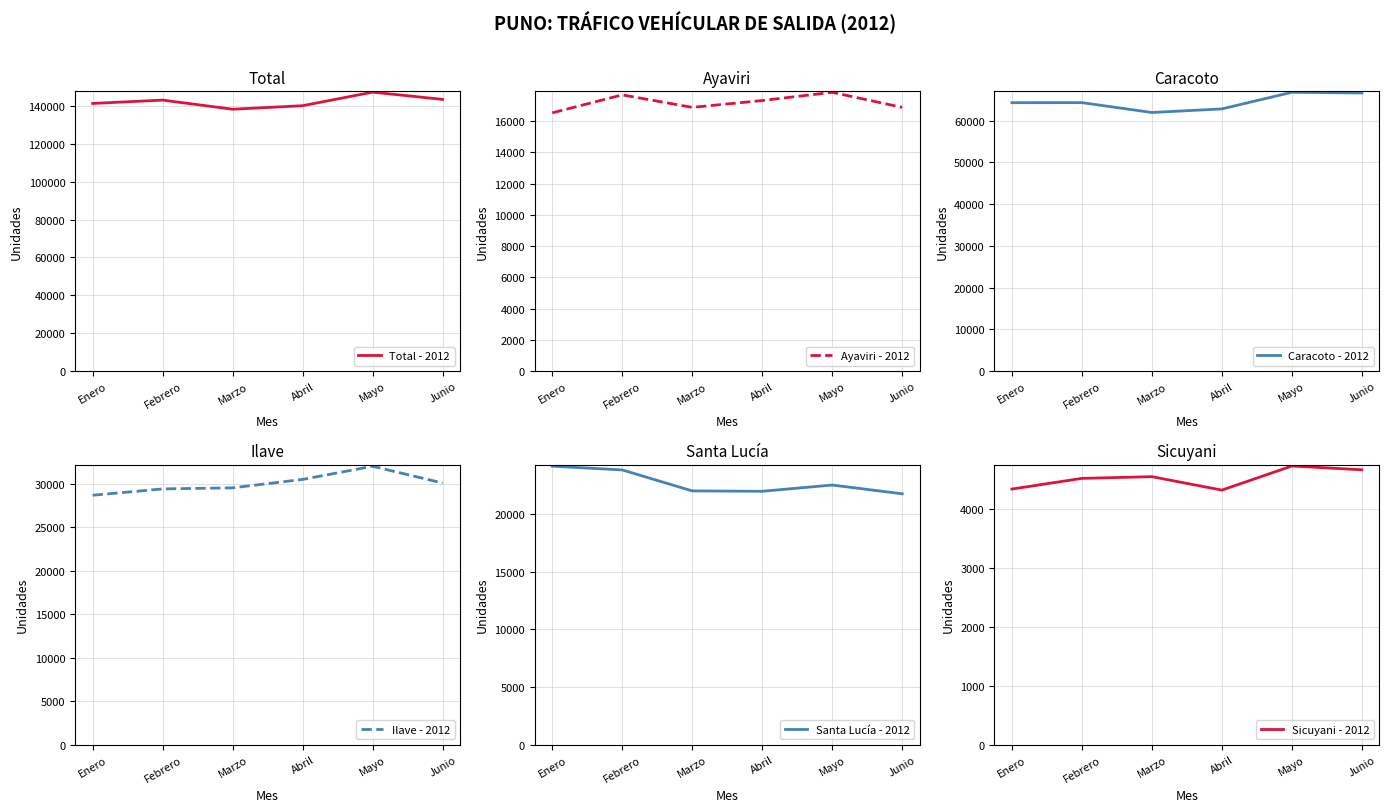

What is the smallest value displayed?

4322